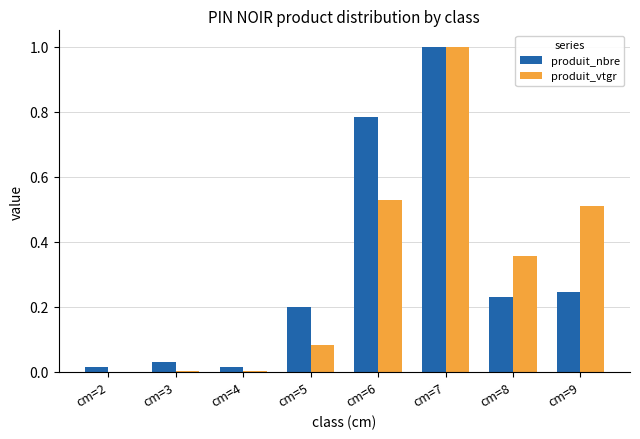

At which category does the chart reach its peak across all series?

cm=7